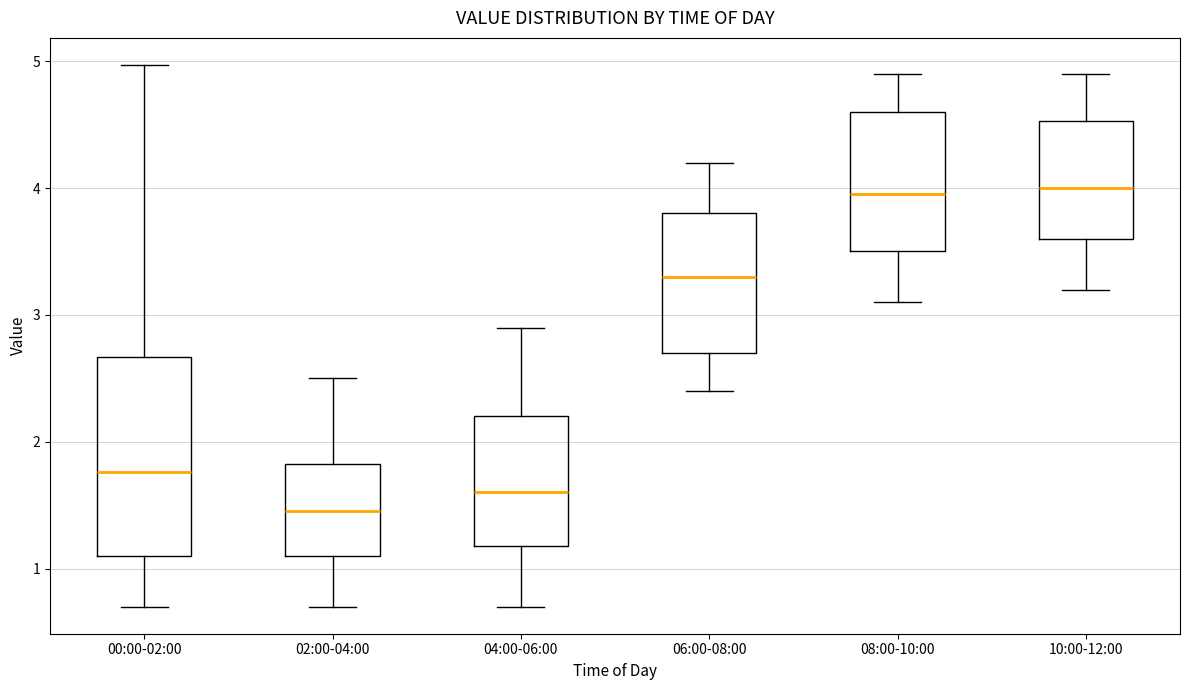

Reading left to right, transcribe this box plot: for each box, give where its median line is, the range the box spans, and where its two whiskers end, as read against the y-axis. The values are not printed on the chart, so give them approximately, as read against the axis.

00:00-02:00: median 1.8, box 1.1 to 2.7, whiskers 0.7 to 5.0
02:00-04:00: median 1.5, box 1.1 to 1.8, whiskers 0.7 to 2.5
04:00-06:00: median 1.6, box 1.2 to 2.2, whiskers 0.7 to 2.9
06:00-08:00: median 3.3, box 2.7 to 3.8, whiskers 2.4 to 4.2
08:00-10:00: median 4.0, box 3.5 to 4.6, whiskers 3.1 to 4.9
10:00-12:00: median 4.0, box 3.6 to 4.5, whiskers 3.2 to 4.9